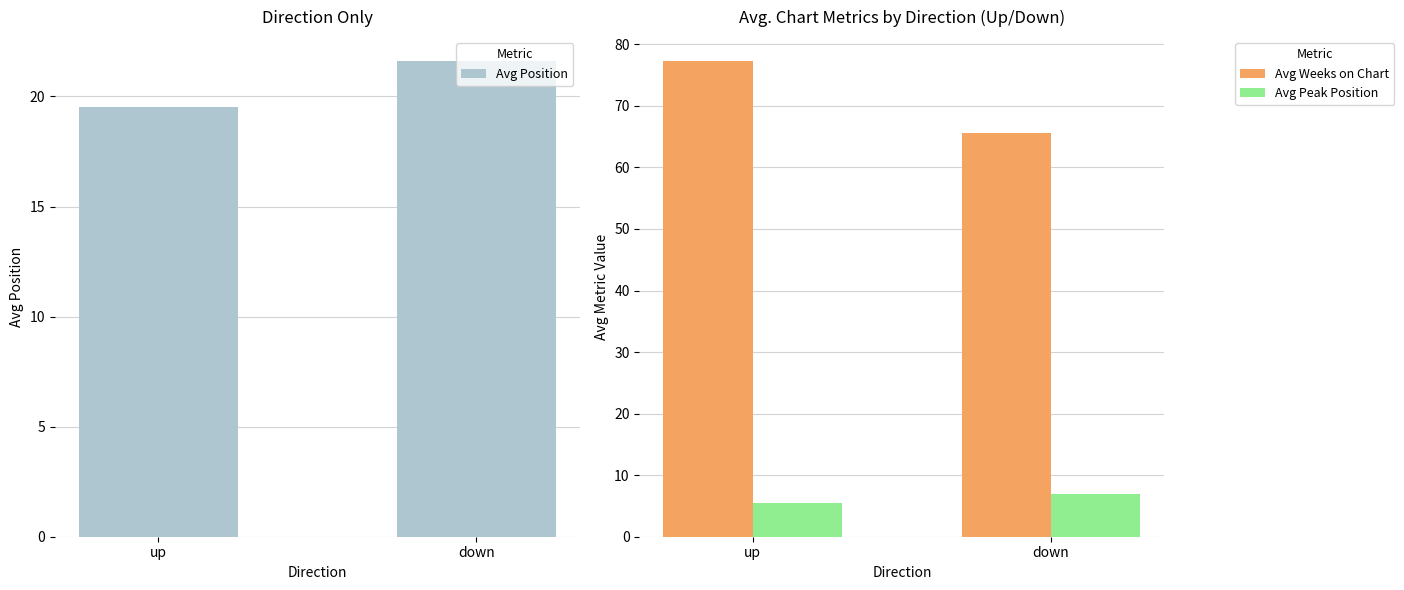

Reading left to right, extract all data points from this chart.

Avg Position: 19.5	21.6
Avg Weeks on Chart: 77.3	65.6
Avg Peak Position: 5.5	7.0